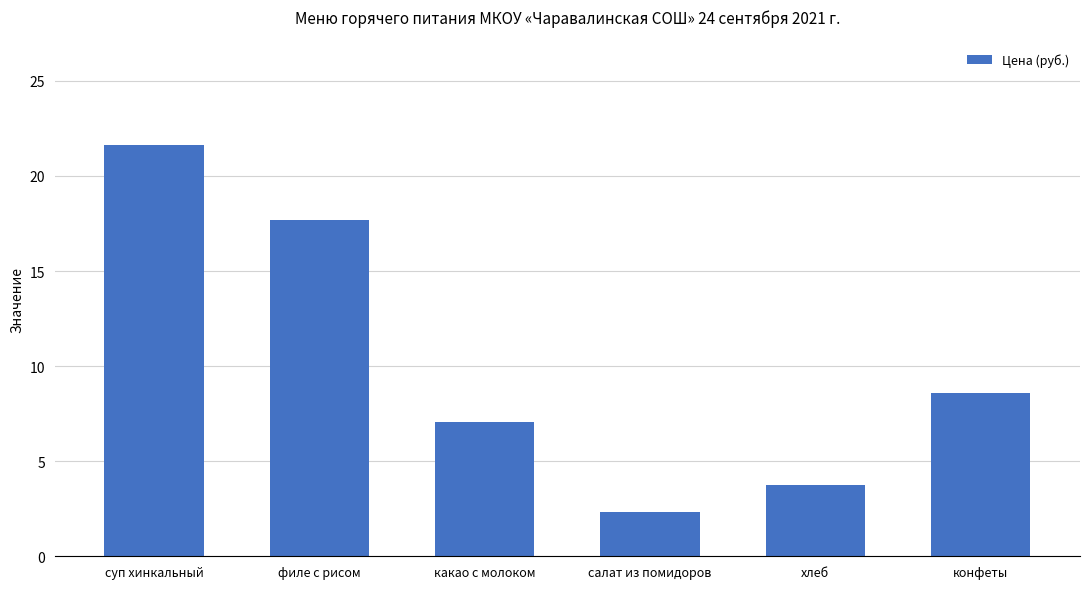

List the labels in order of value, smallest first.

салат из помидоров, хлеб, какао с молоком, конфеты, филе с рисом, суп хинкальный